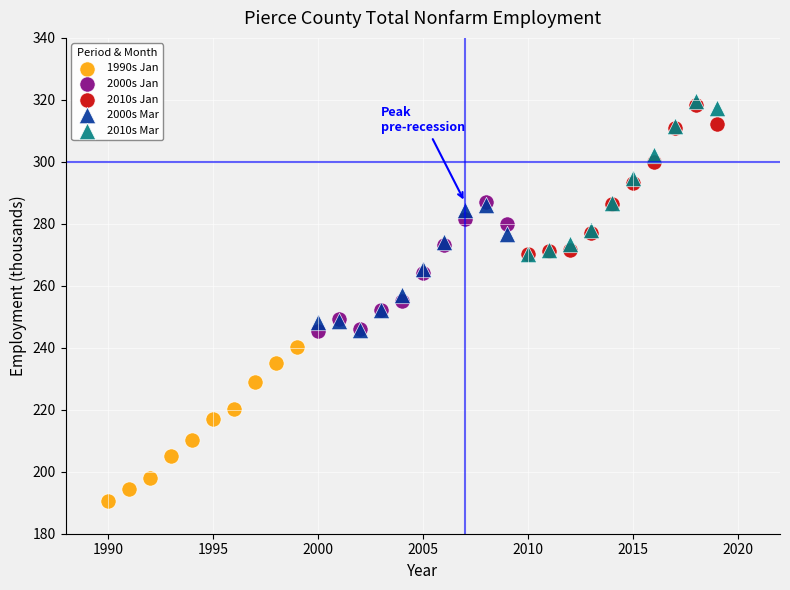

Which series reaches the minimum Y coordinate?

1990s Jan